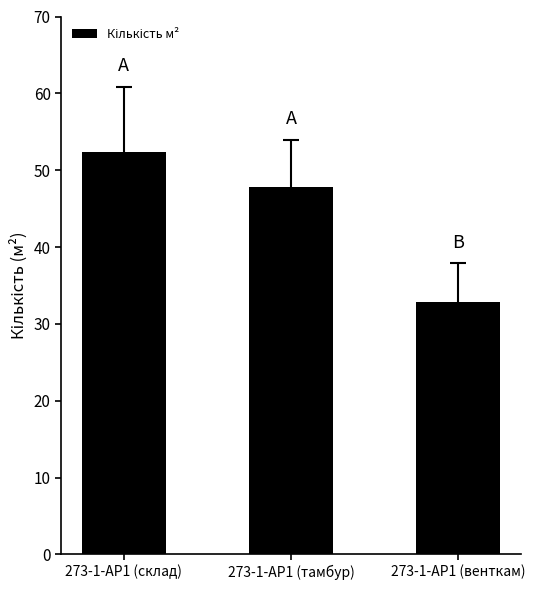

What is the greatest value displayed?

52.4